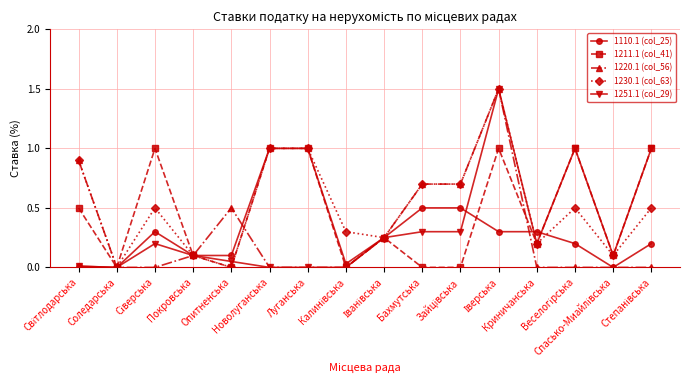

Which category has the lowest value in the 1220.1 (col_56) series?

Соледарська